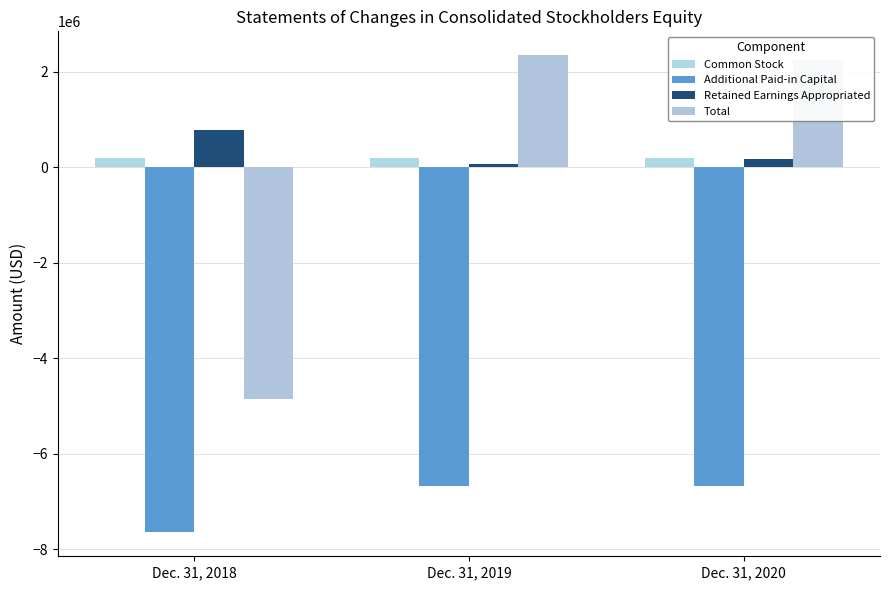

Where is Additional Paid-in Capital nearest to the value -7156039?

Dec. 31, 2018